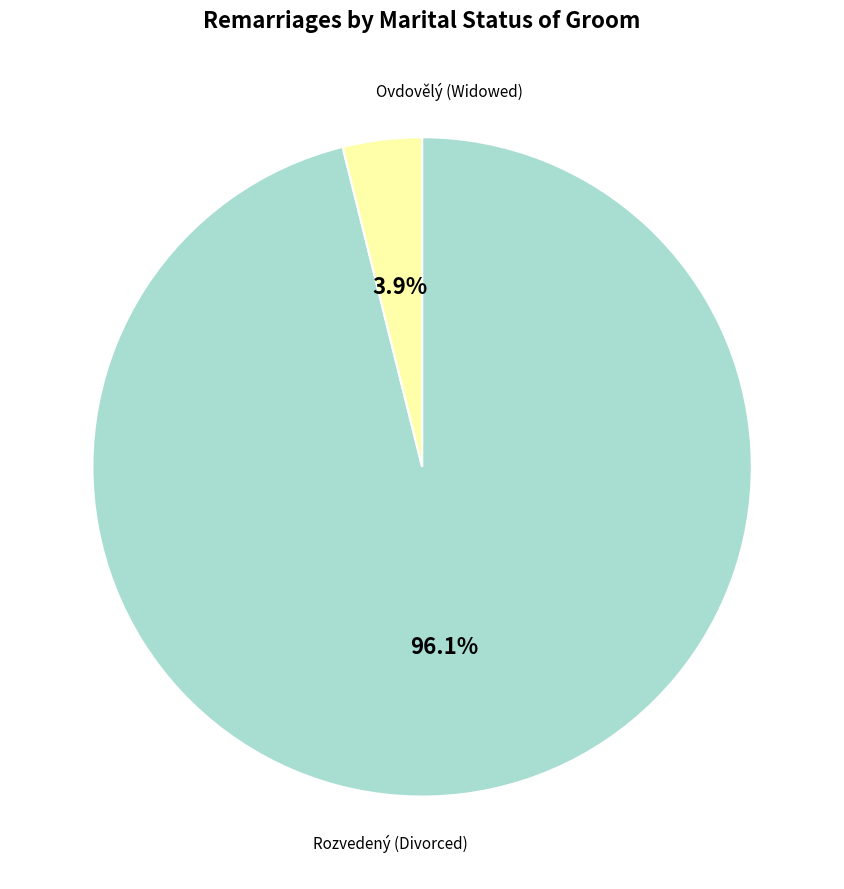

Which category has the smallest portion of the pie?

Ovdovělý (Widowed)